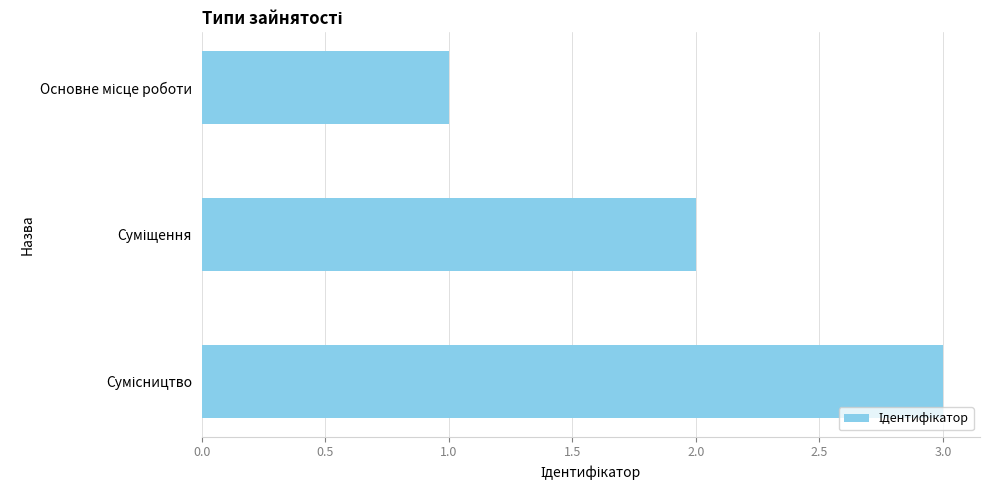

How many data points does each series have?

3